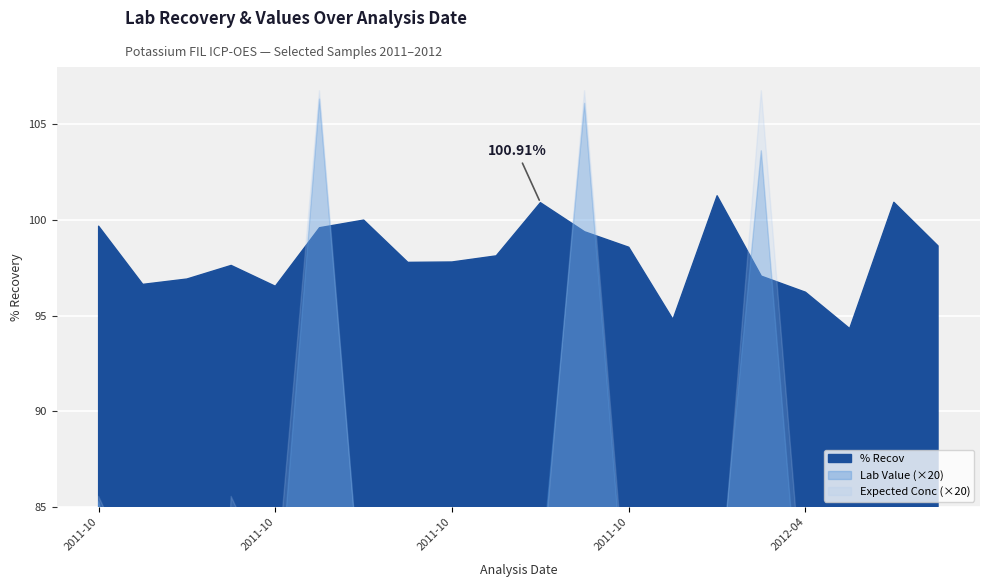

What is the difference between the maximum and minimum values in the Lab Value series?

3.3